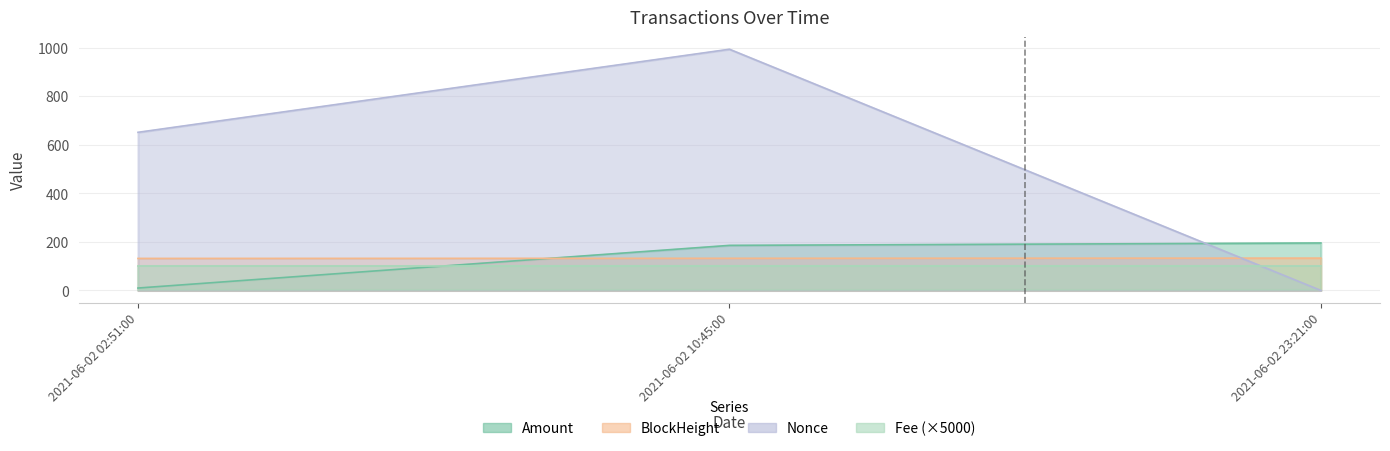

What is the sum of the Amount values at 2021-06-02 02:51:00 and 2021-06-02 23:21:00?

205.5